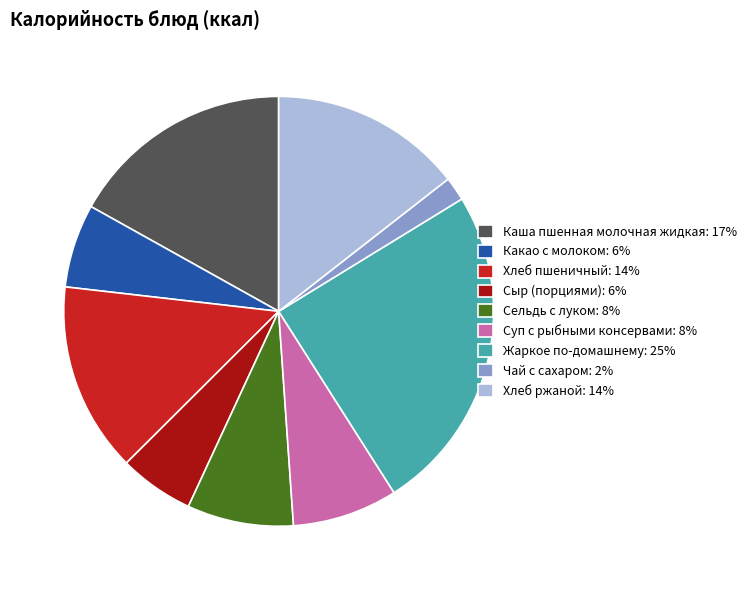

How many segments does this pie chart have?

9